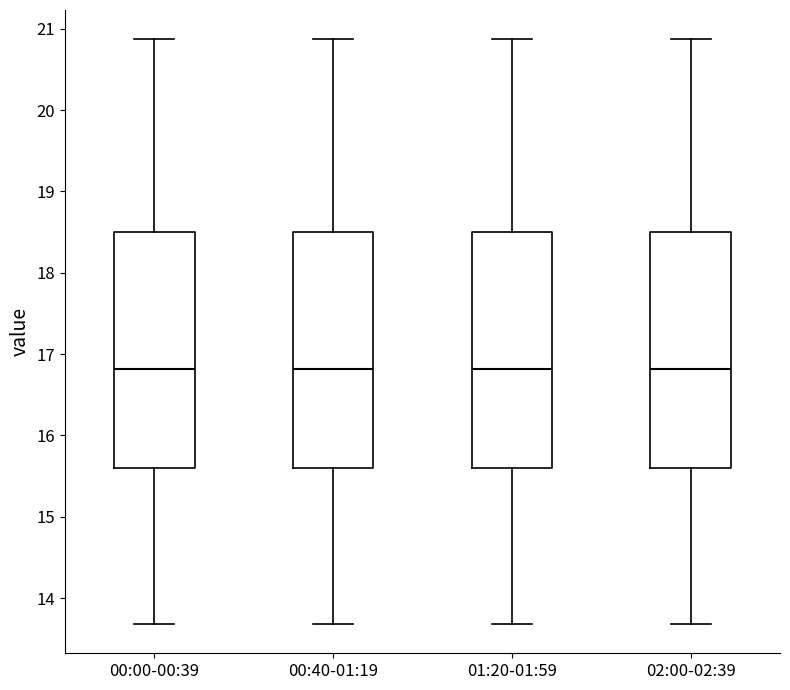

Reading left to right, read every box against the y-axis: the position of its median line, the range the box covers, and the ends of its whiskers. The values are not printed on the chart, so give them approximately, as read against the axis.

00:00-00:39: median 16.8, box 15.6 to 18.5, whiskers 13.7 to 20.9
00:40-01:19: median 16.8, box 15.6 to 18.5, whiskers 13.7 to 20.9
01:20-01:59: median 16.8, box 15.6 to 18.5, whiskers 13.7 to 20.9
02:00-02:39: median 16.8, box 15.6 to 18.5, whiskers 13.7 to 20.9